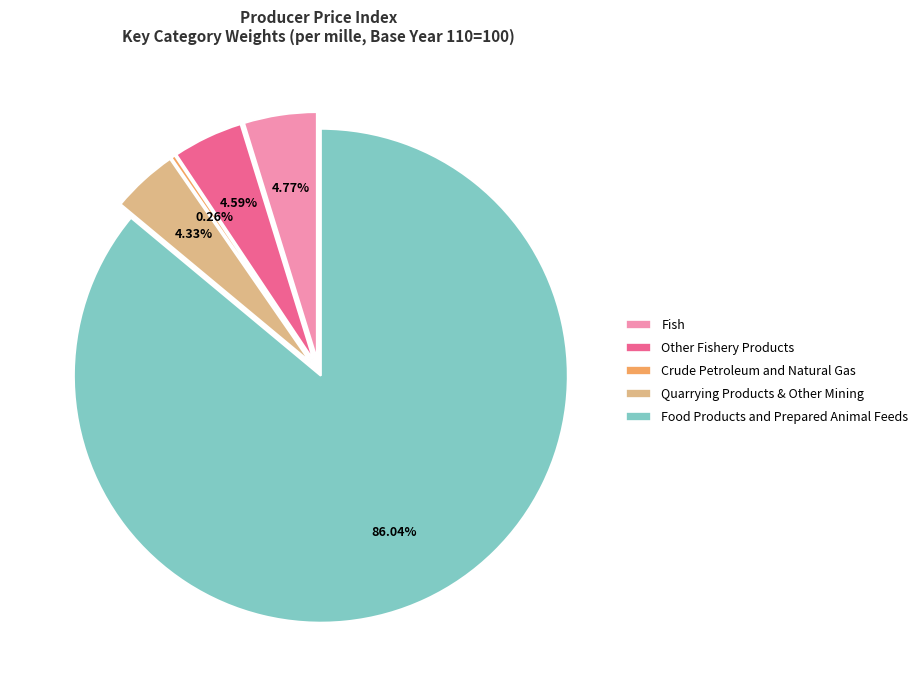

Does any single category account for the majority?

Yes